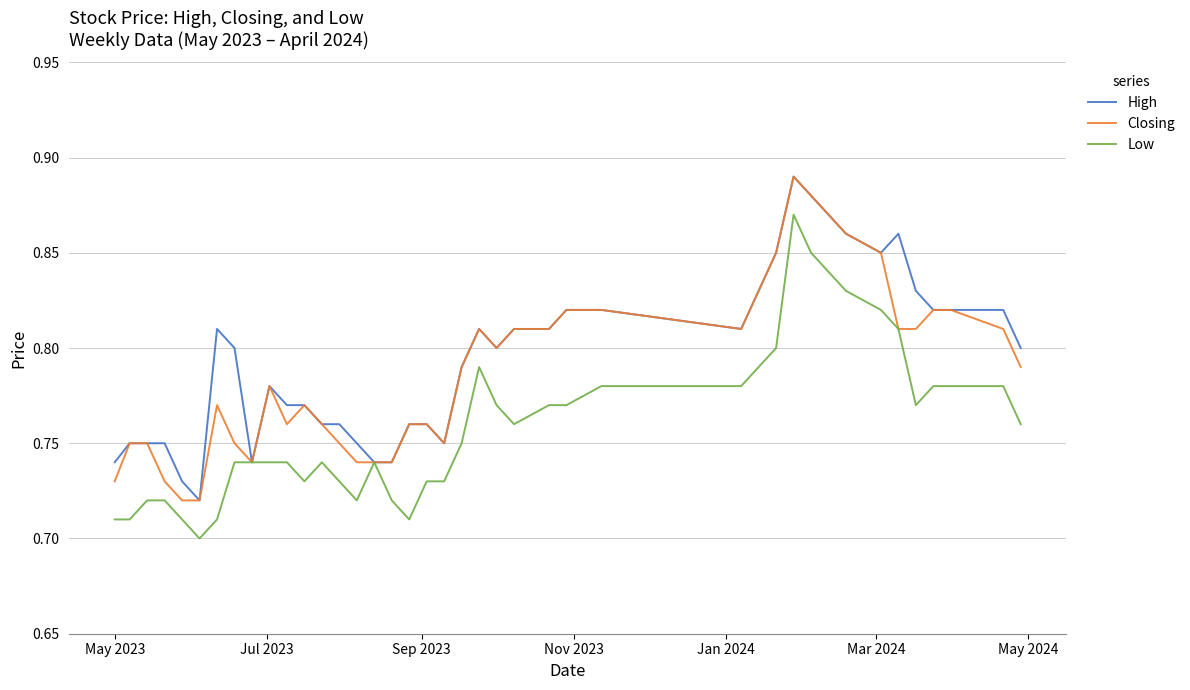

Rank the series by their average value, from lowest to highest.

Low, Closing, High